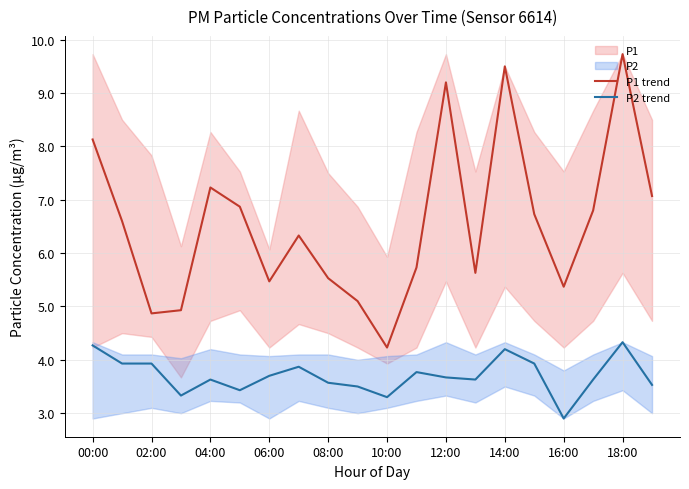

What is the minimum value for P2 trend?

2.9